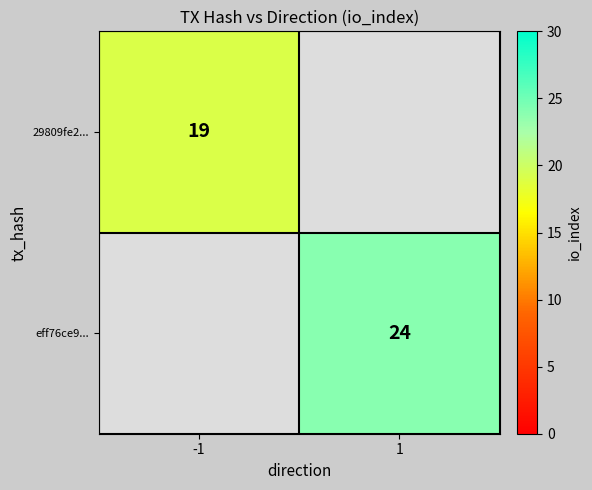

The value of 29809fe2... at -1 is 26. True or false?

False